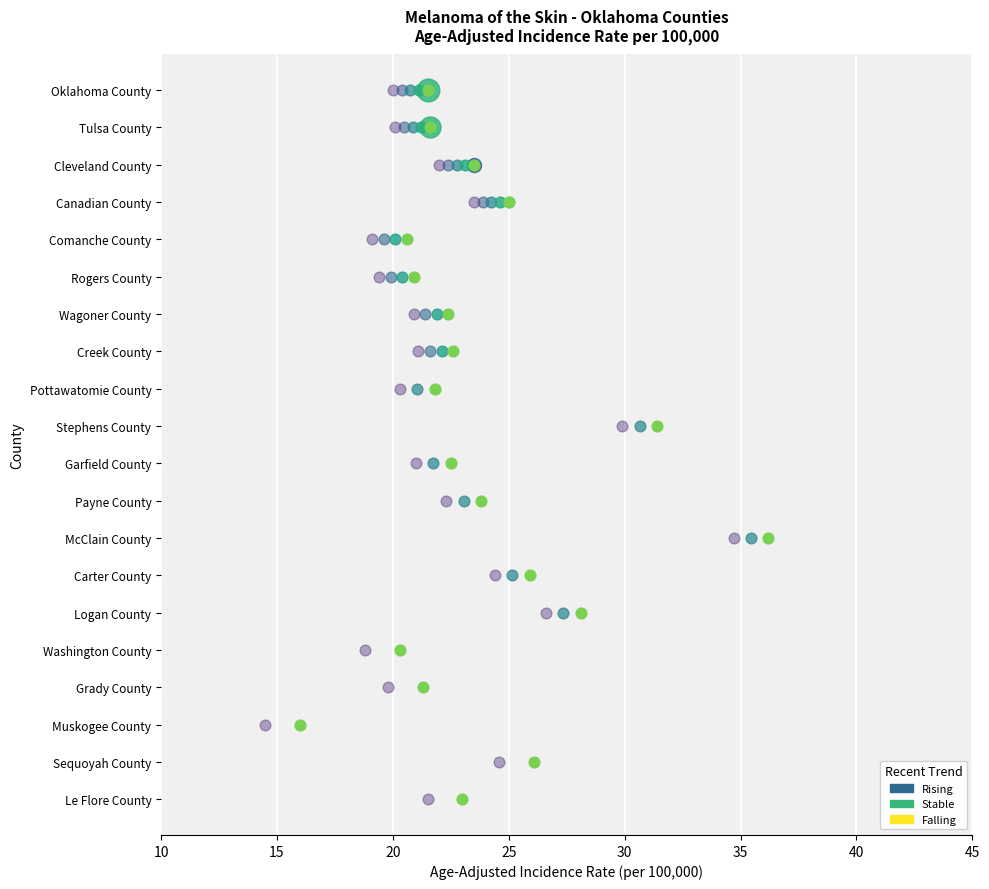

Which has a higher value, Comanche County or Creek County?

Creek County